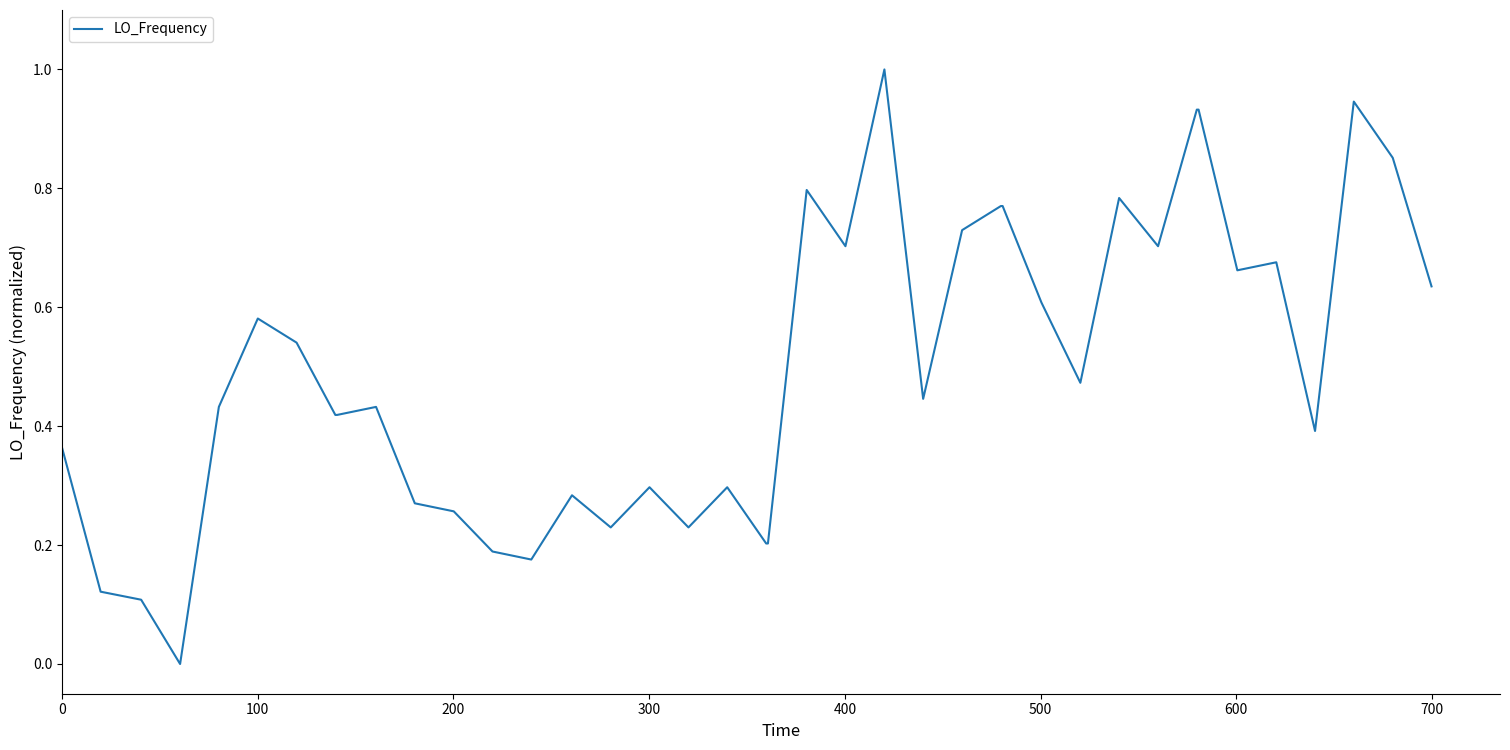

What is the maximum value shown in the chart?

1.0